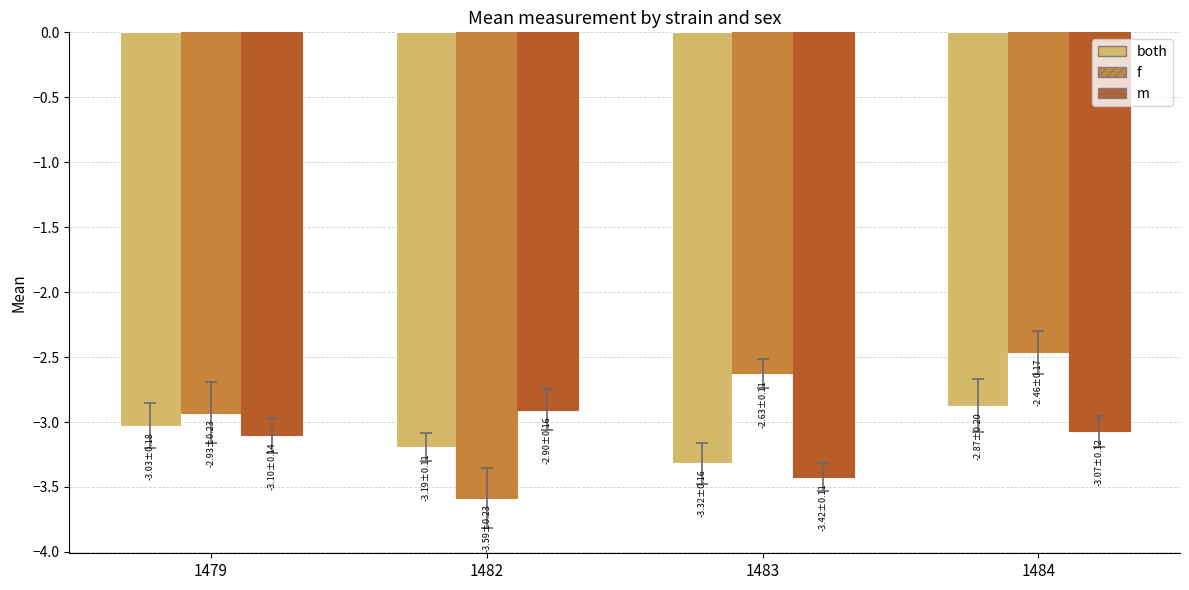

What is the sum of all f values?

-11.6